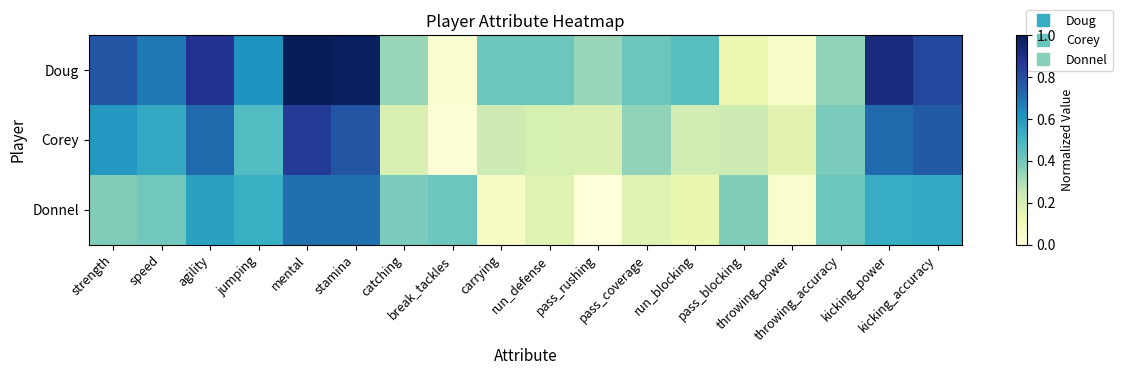

At which category does the chart reach its minimum across all series?

pass_rushing